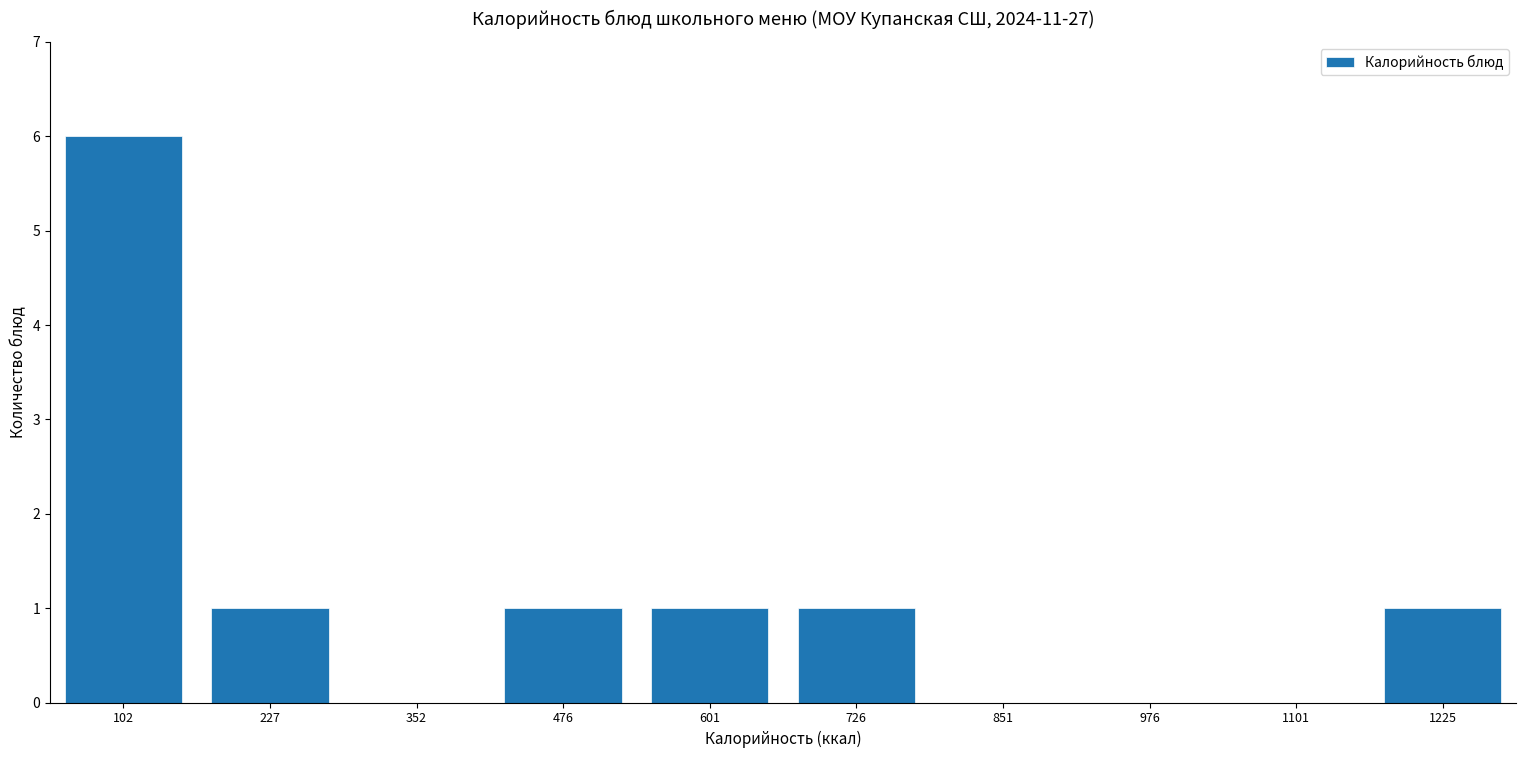

Reading left to right, what are all the values shown in this chart?

102=6	227=1	352=0	476=1	601=1	726=1	851=0	976=0	1101=0	1225=1